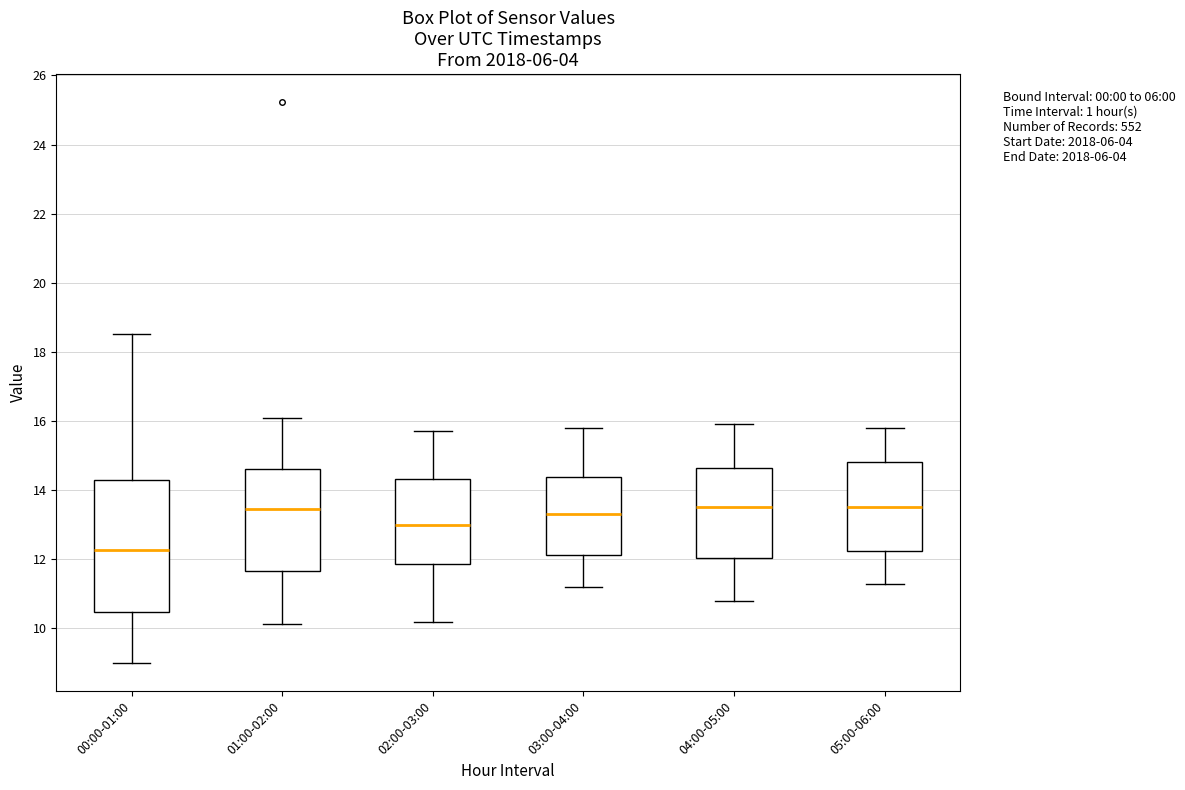

Which box is the tallest, from its lower edge to its upper edge?

00:00-01:00